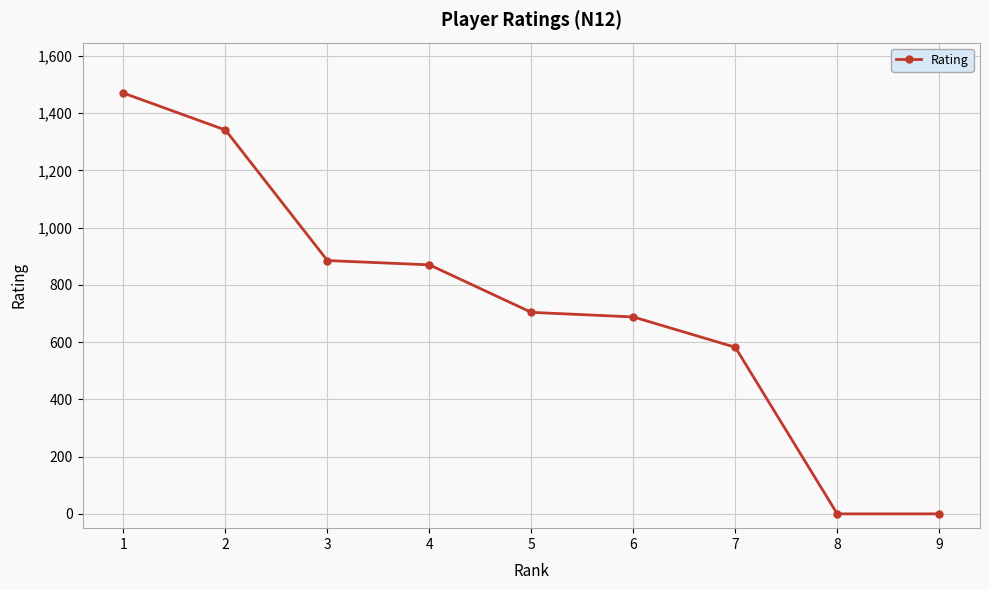

What is the ratio of the value at 5 to the value at 3?

0.8